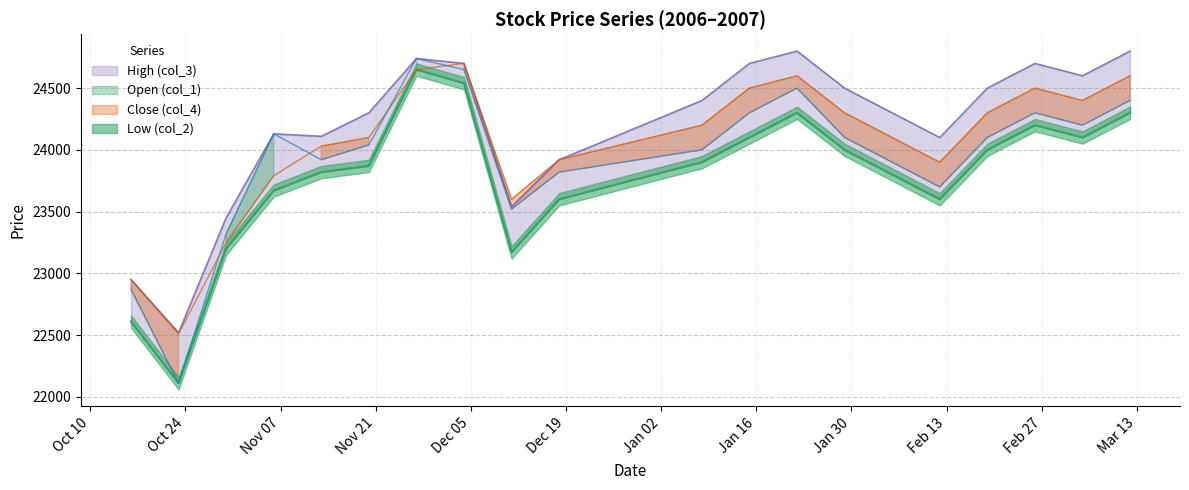

Between 2007/03/12 and 2006/12/18, which is larger?

2007/03/12